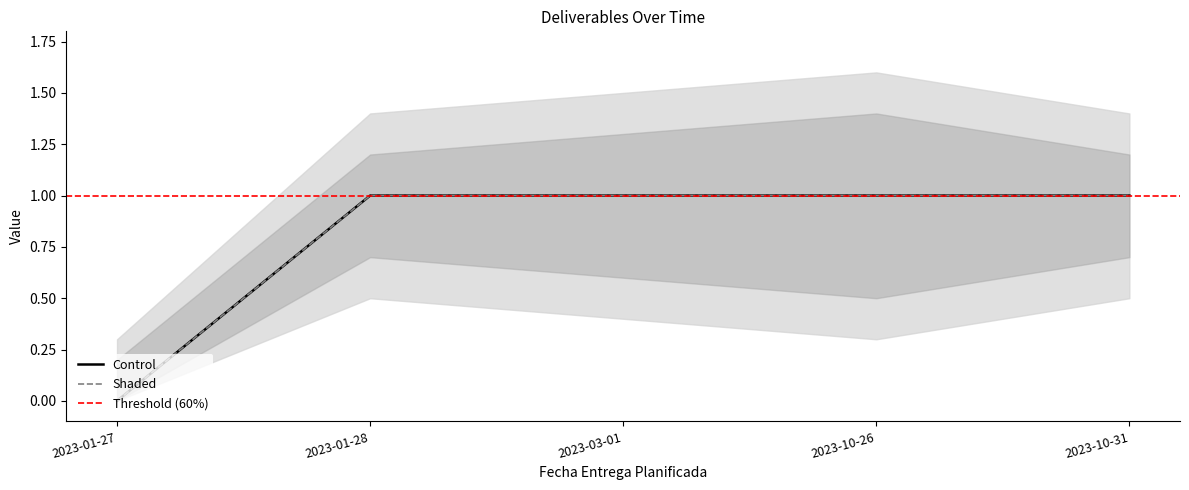

Between 2023-03-01 and 2023-10-31, which is larger?

2023-03-01